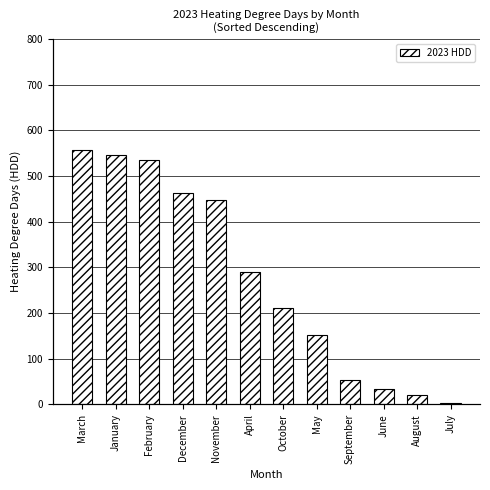

Reading right to left, what are all the values shown in this chart?

2.4	19.8	34.9	52.5	153.0	210.7	290.6	448.1	462.3	534.5	545.7	556.1